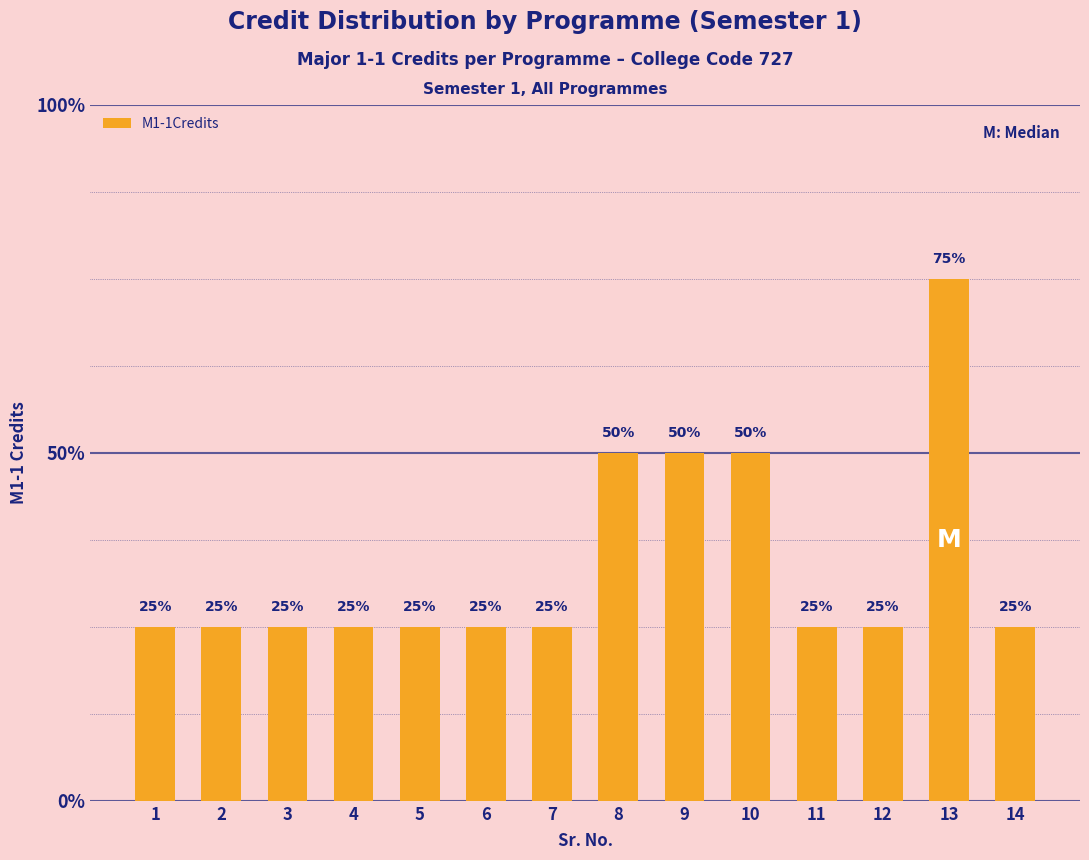

Are the bars horizontal?

No